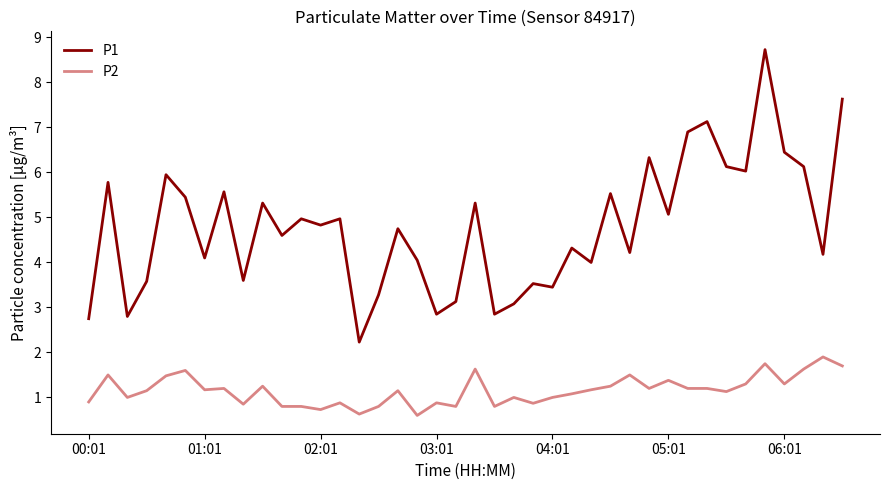

What is the difference between the maximum and minimum values in the P1 series?

6.5